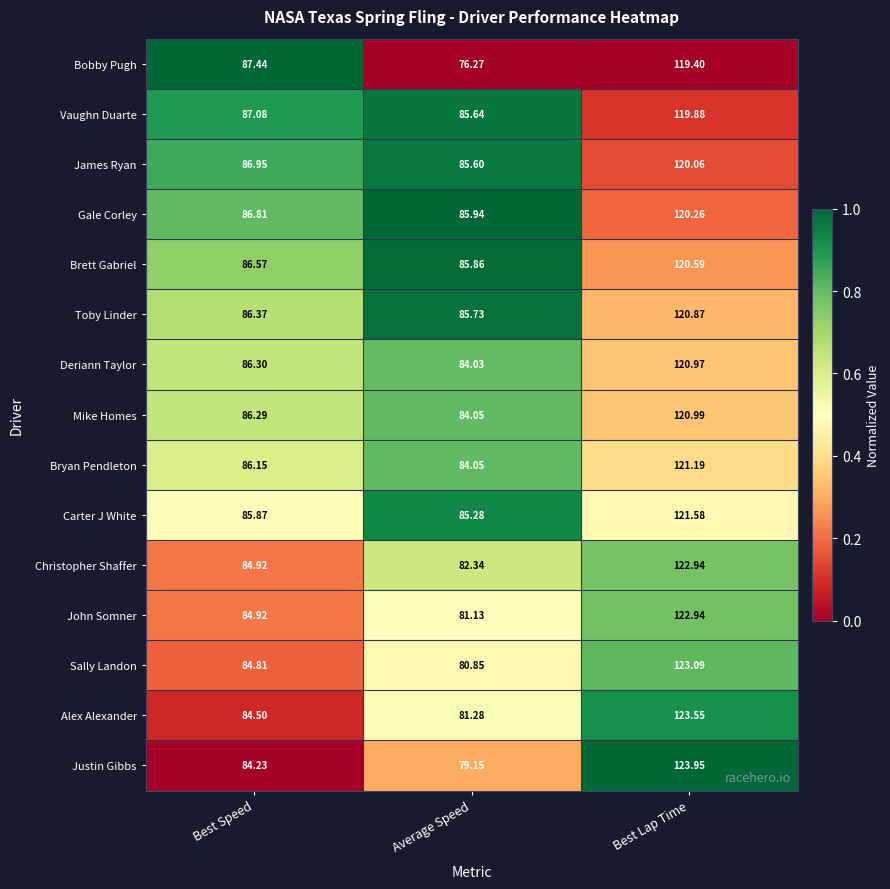

Between Best Speed and Average Speed, which series saw the biggest shift?

Bobby Pugh